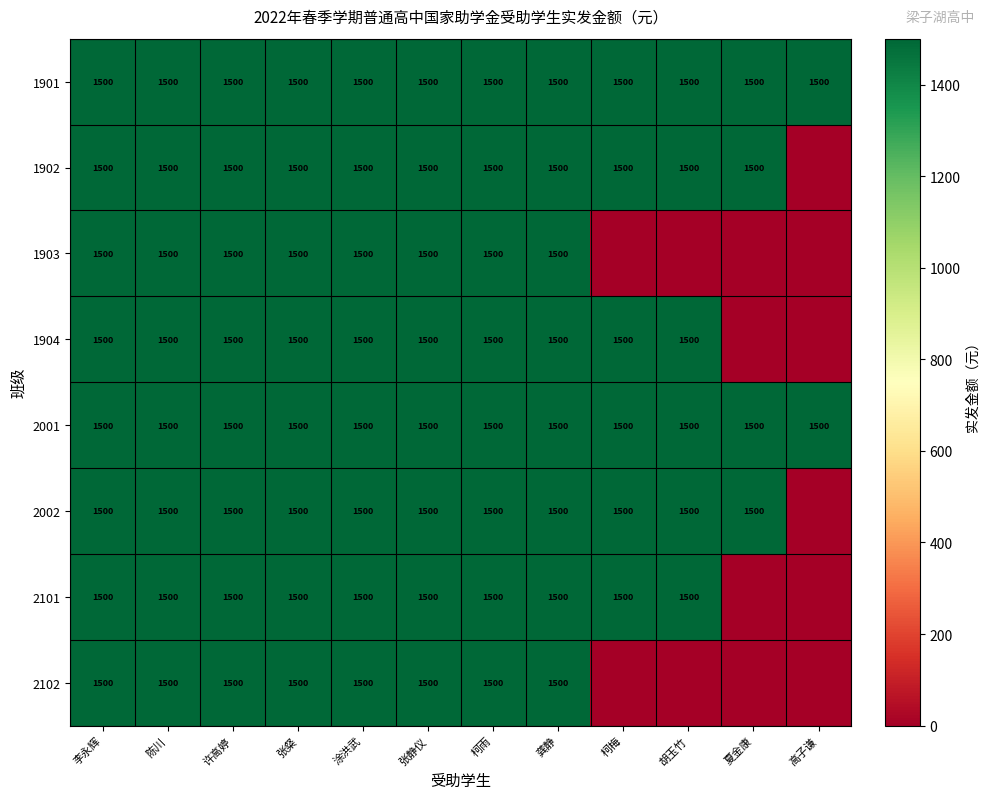

Is it true that 1904 equals 866 at 柯梅?

False